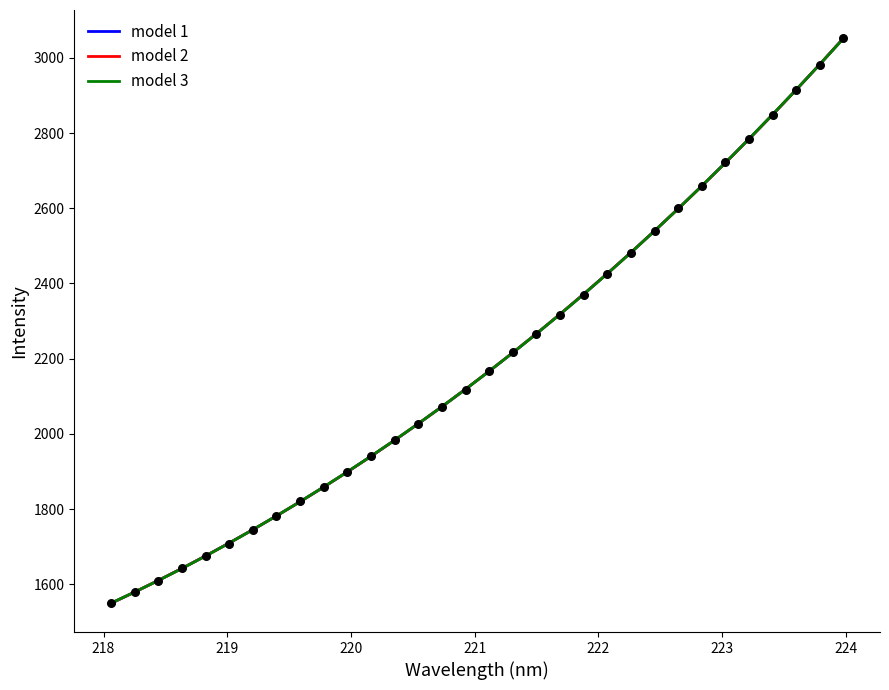

Which series has the largest total across all categories?

model 3